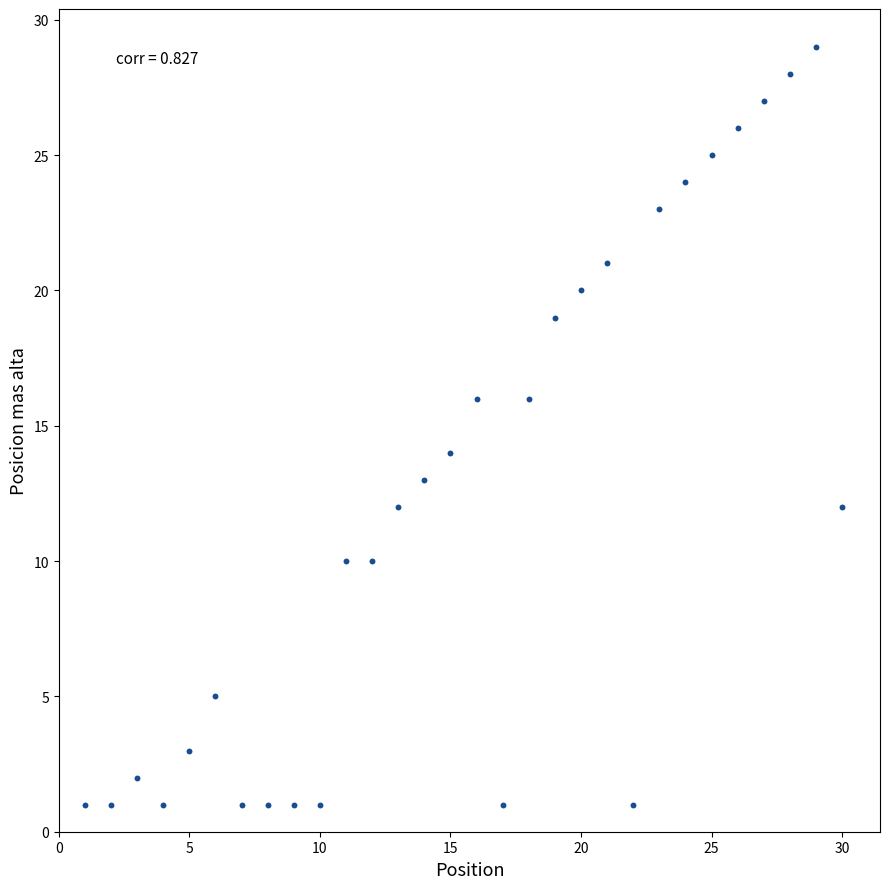

What is the range of Y values (max minus min)?

28